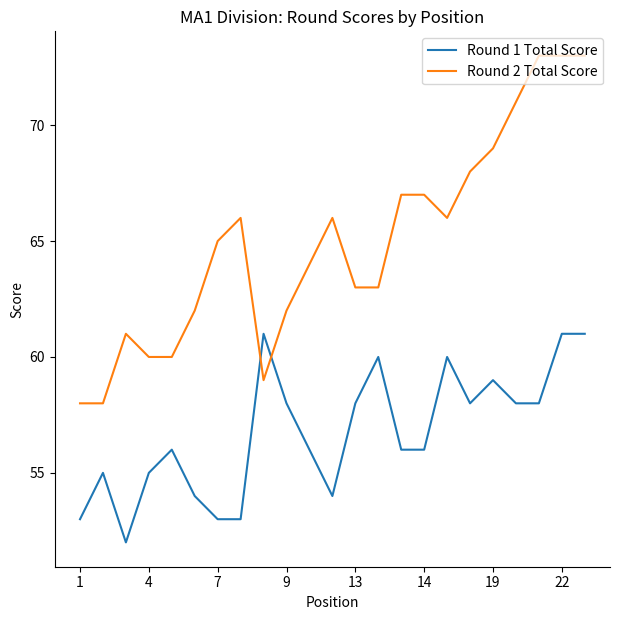

List the series in order of their peak value, lowest first.

Round 1 Total Score, Round 2 Total Score